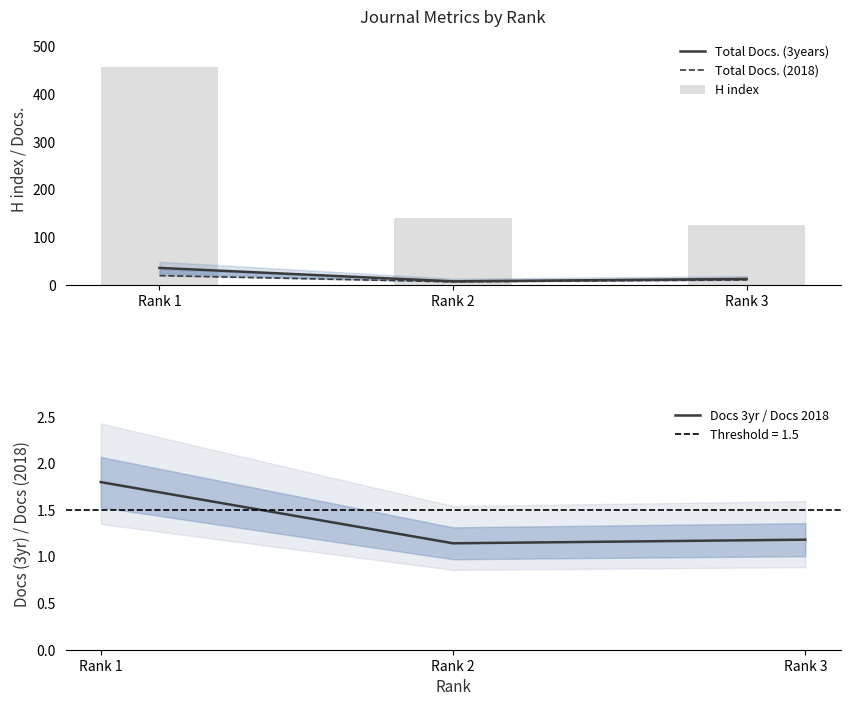

At which category is the sum across all series the highest?

Rank 1